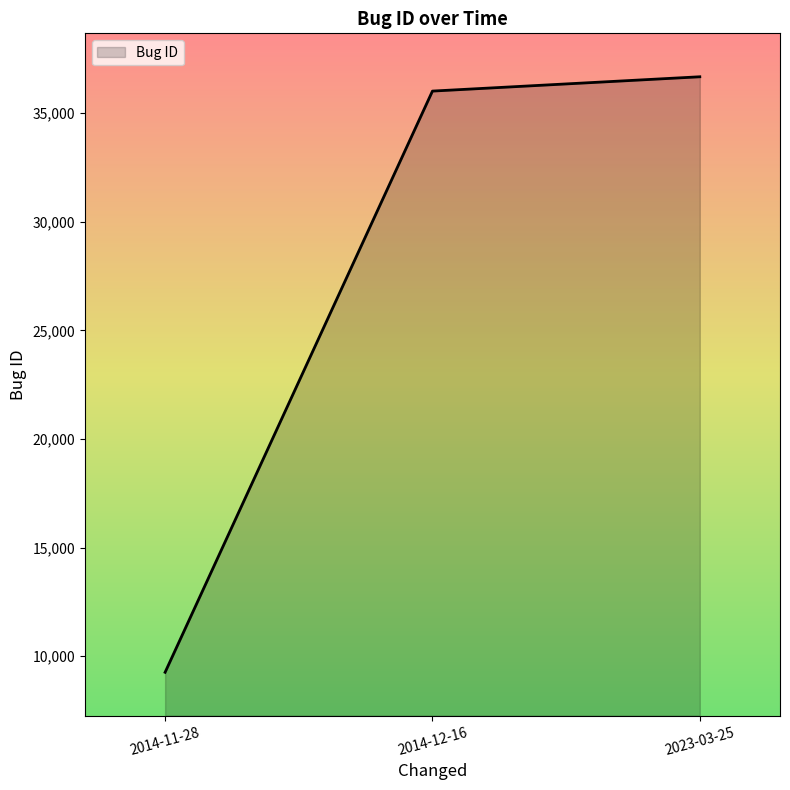

What is the sum of the values at 2023-03-25 and 2014-11-28?

45928